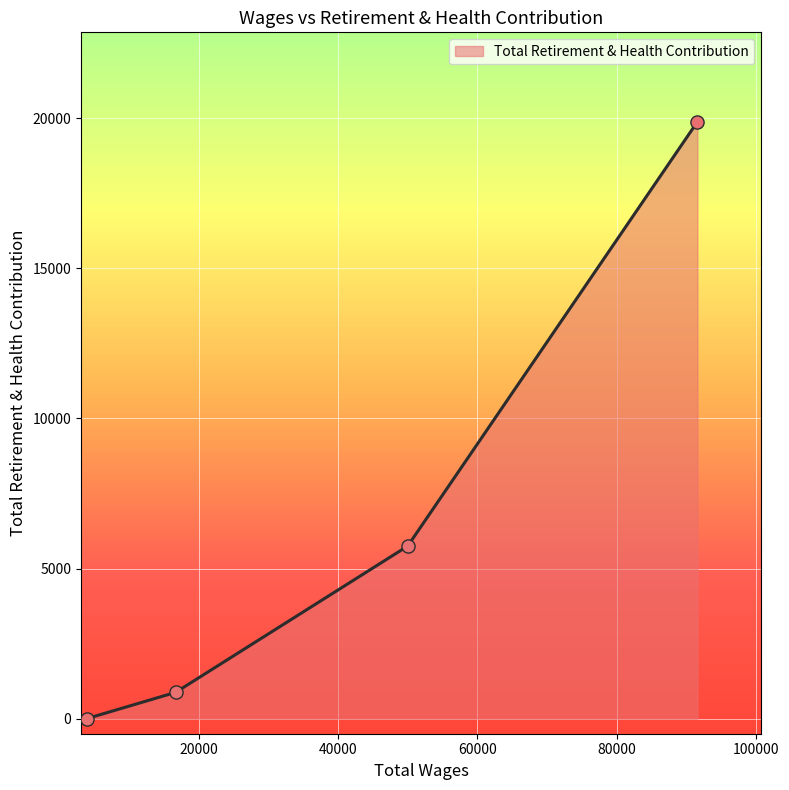

True or false: the data has more than 1 interior local peaks.

False